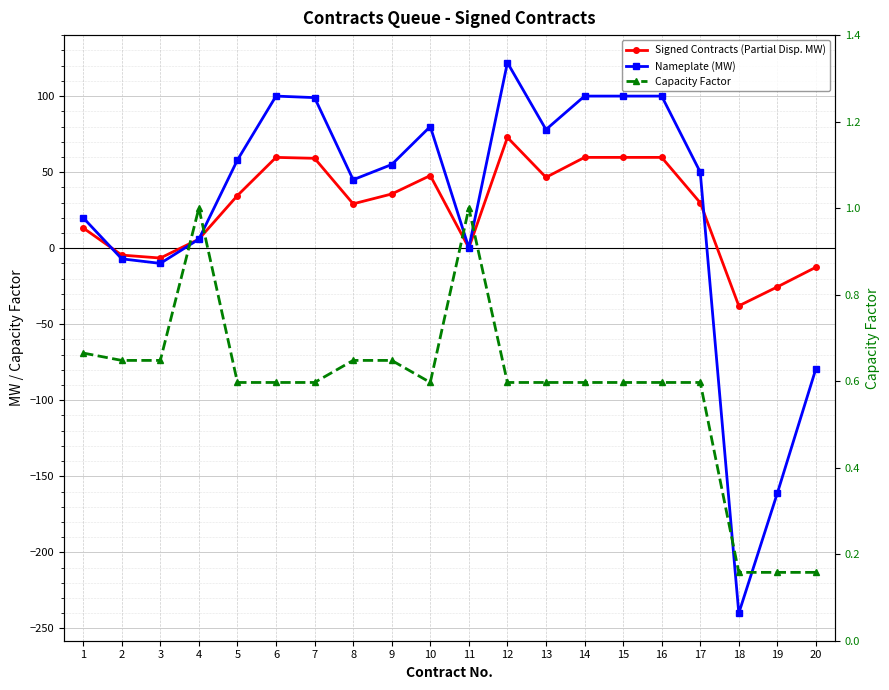

Which has a higher value, 7 or 14?

14